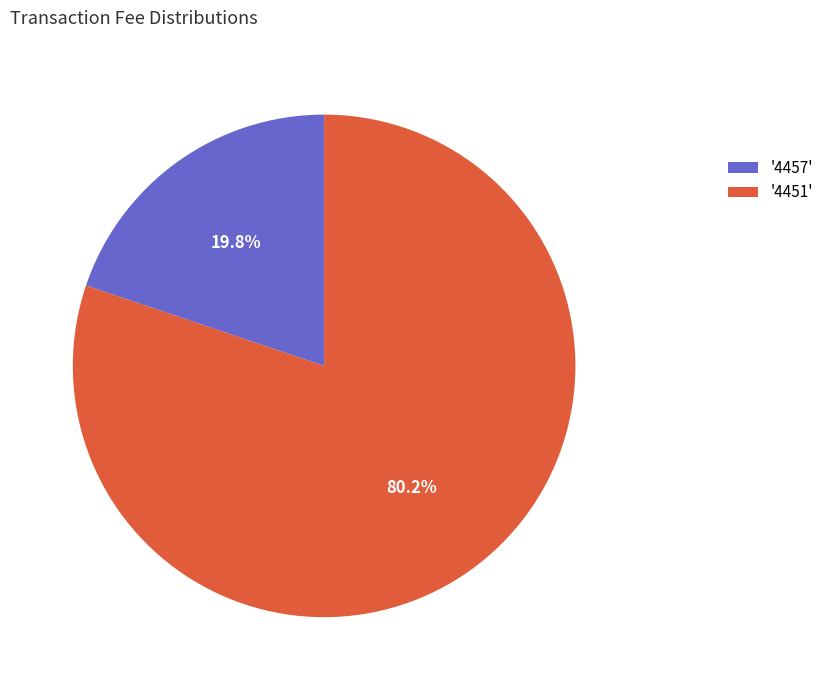

Is the sum of '4457' and '4451' greater than half?

Yes